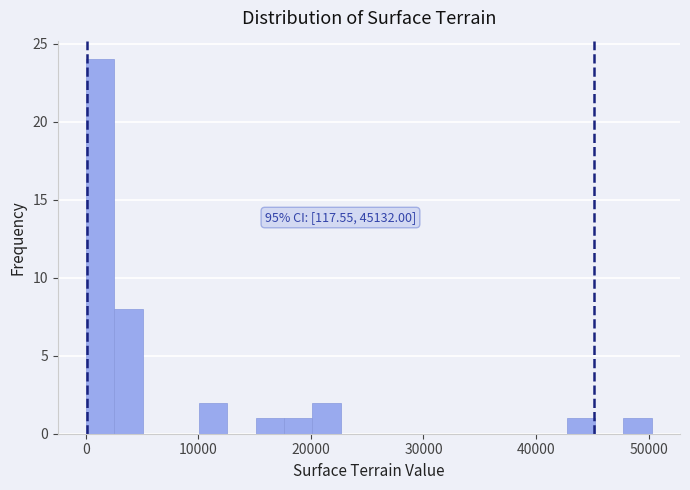

Around what value on the x-axis is the tallest bar? Give the approximate position of its centre, as read against the axis.

1000